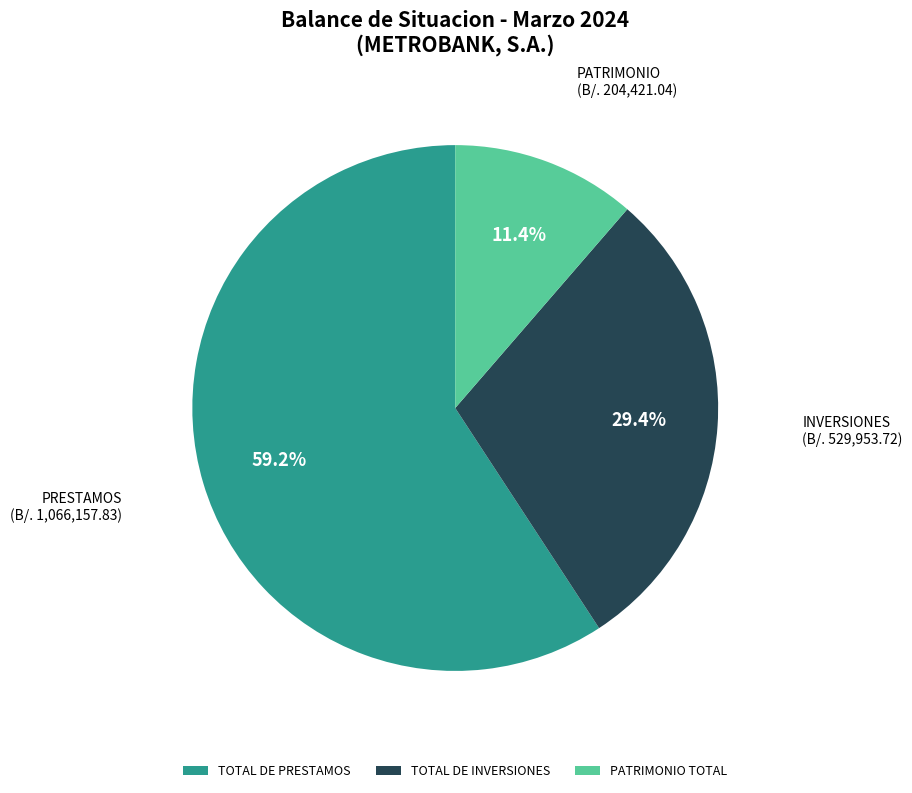

Is there a majority slice in this chart?

Yes